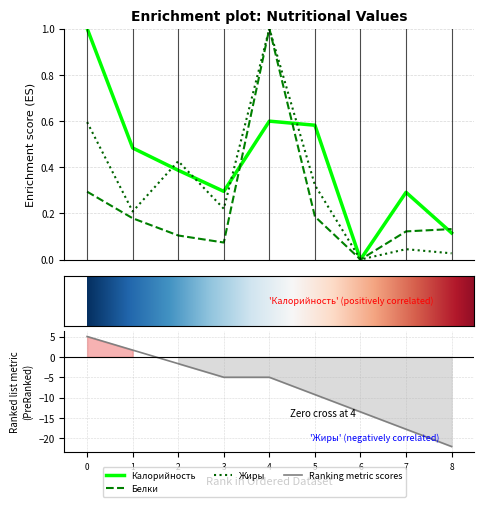

True or false: Жиры has more than 1 interior local peaks.

True